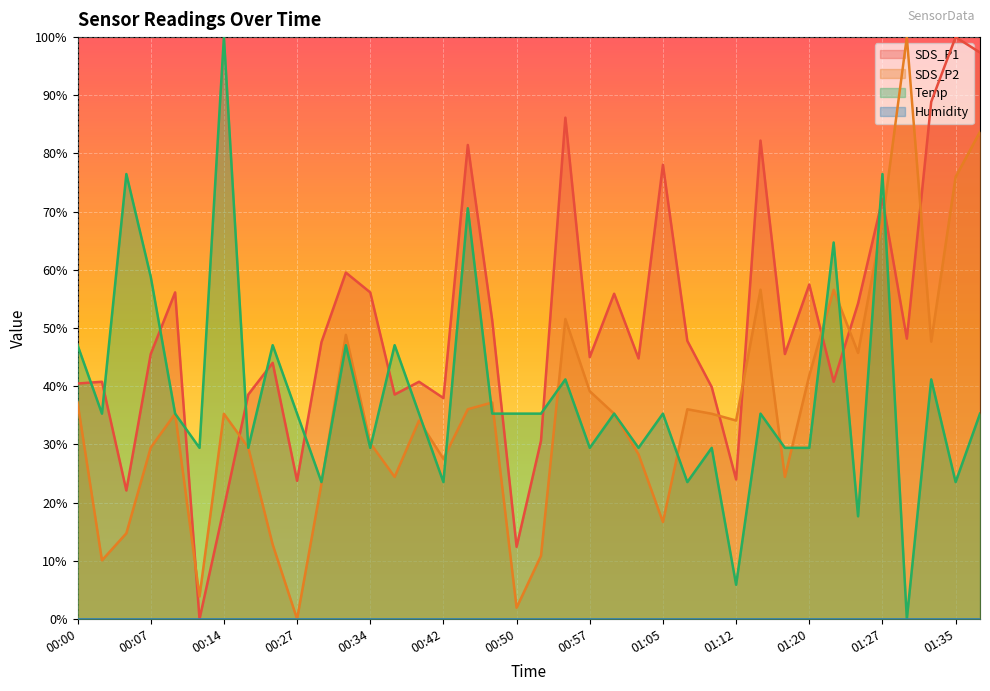

Is it true that SDS_P1 equals 2.8 at 00:50?

False